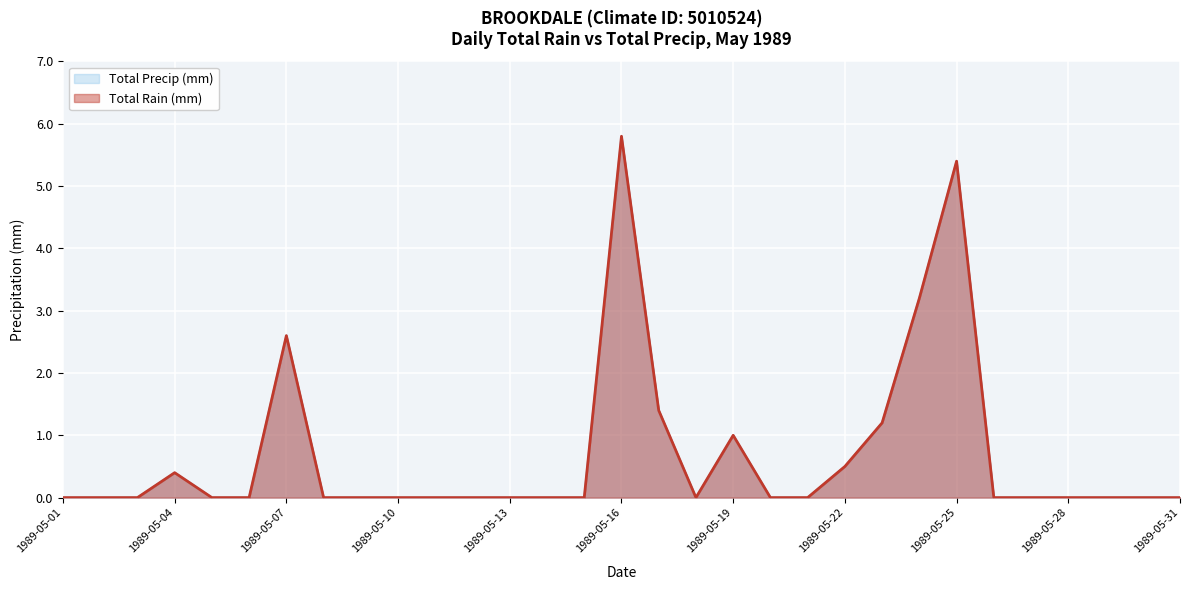

Count the number of categories in the chart.

31